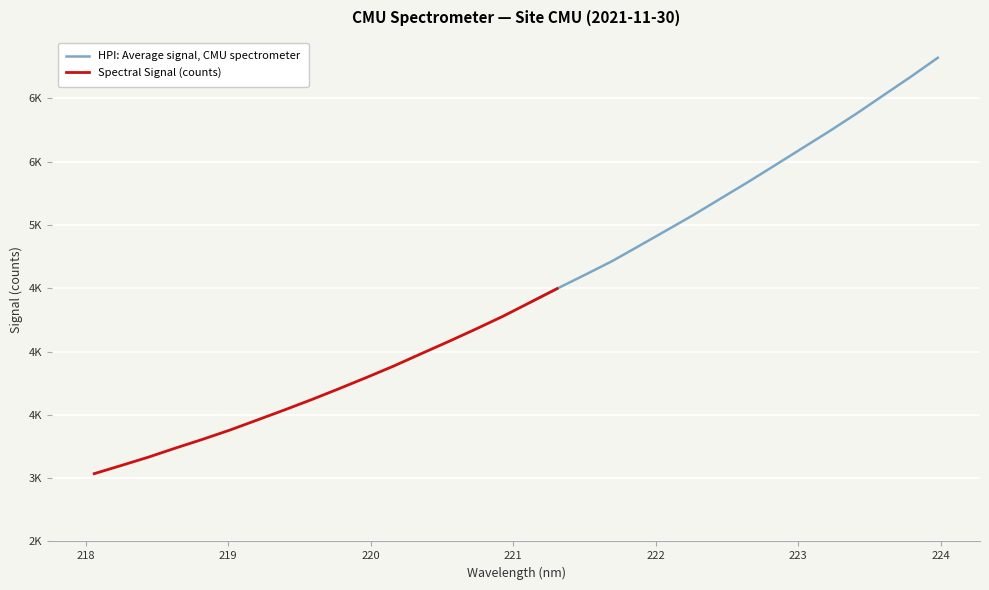

What is the ratio of the value at 30 to the value at 22?

1.2